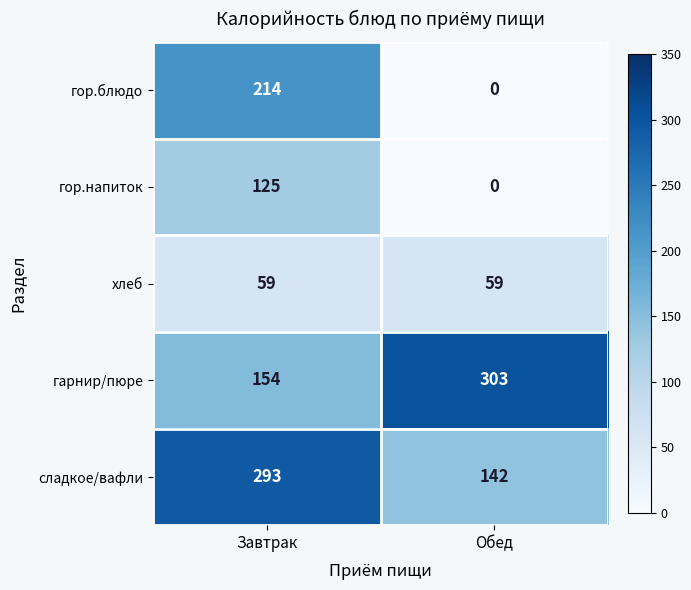

Reading right to left, what are all the values shown in this chart?

гор.блюдо: Обед=0	Завтрак=214
гор.напиток: Обед=0	Завтрак=125
хлеб: Обед=59	Завтрак=59
гарнир/пюре: Обед=303	Завтрак=154
сладкое/вафли: Обед=142	Завтрак=293